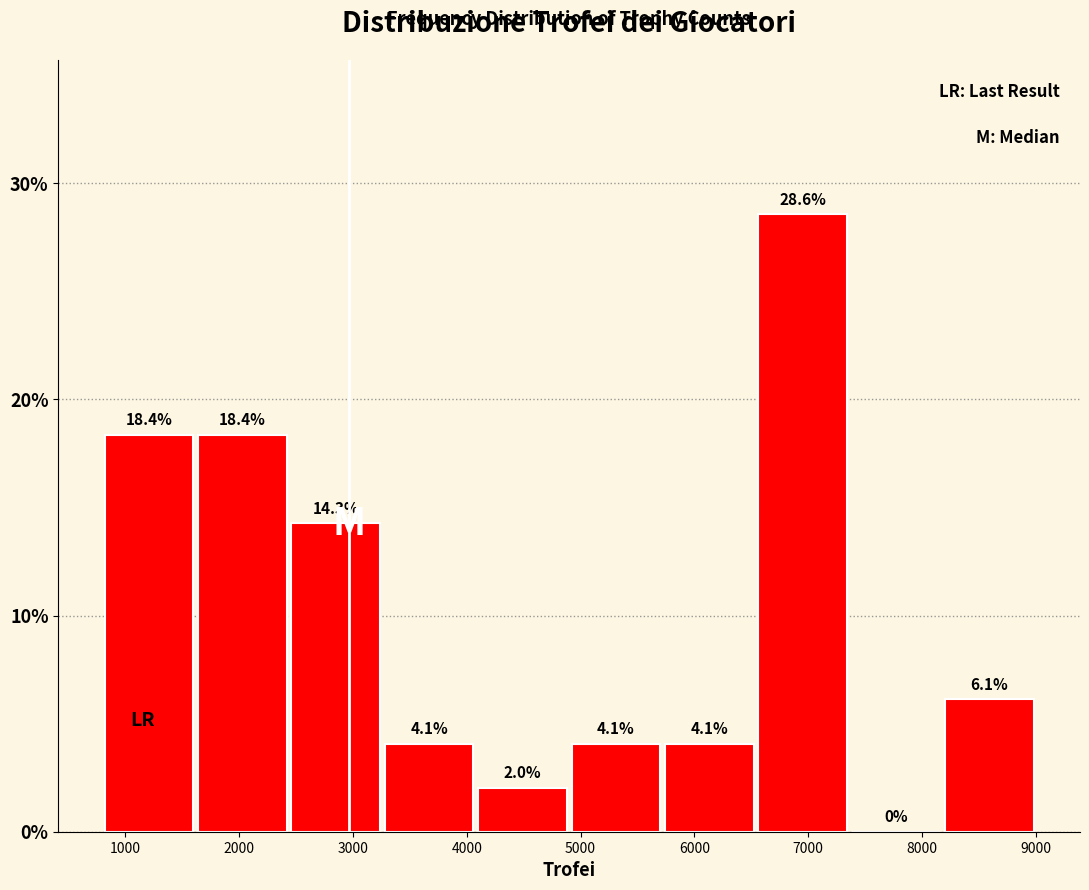

Reading left to right, list every bar in this chart as the range it spans on the x-axis followed by its height. The bar edges are not printed on the chart, so give them approximately, as read against the axis.

800 to 1620: 18.4
1620 to 2440: 18.4
2440 to 3260: 14.3
3260 to 4080: 4.1
4080 to 4900: 2.0
4900 to 5720: 4.1
5720 to 6540: 4.1
6540 to 7360: 28.6
7360 to 8180: 0.0
8180 to 9000: 6.1